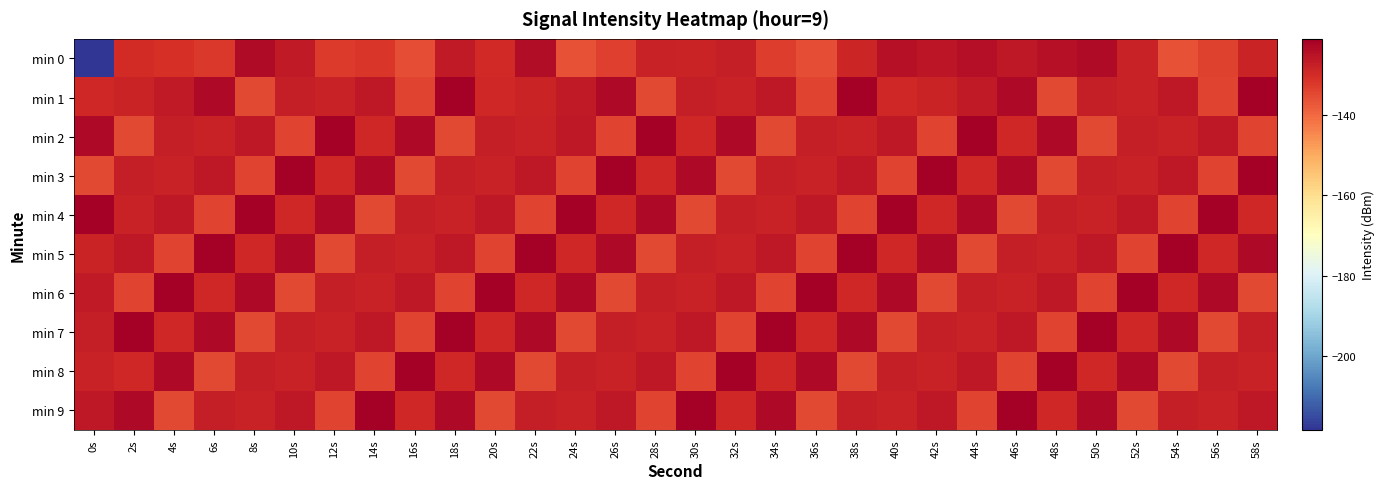

List the series in order of their peak value, highest first.

min 1, min 2, min 3, min 4, min 5, min 6, min 7, min 8, min 9, min 0